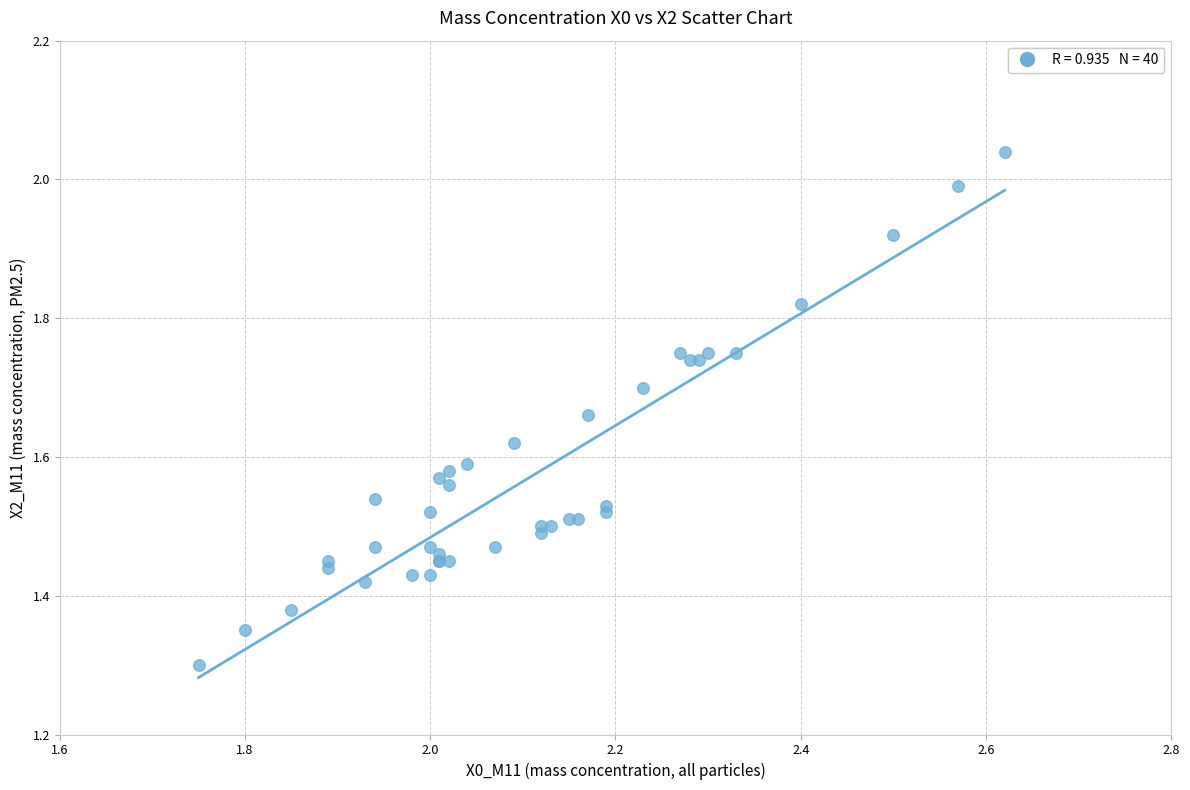

What Y value in the scatter plot is closest to 1?

1.3